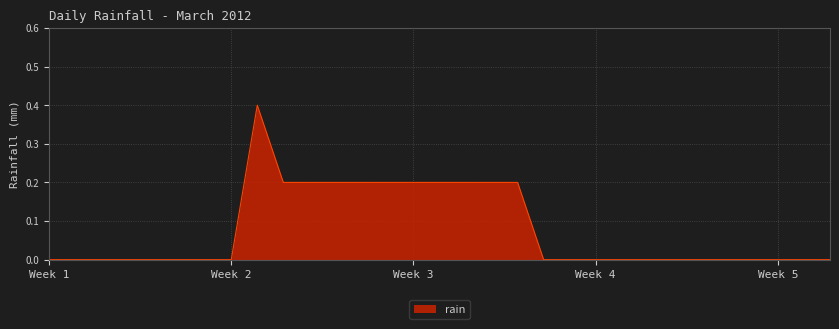

What is the greatest value displayed?

0.4